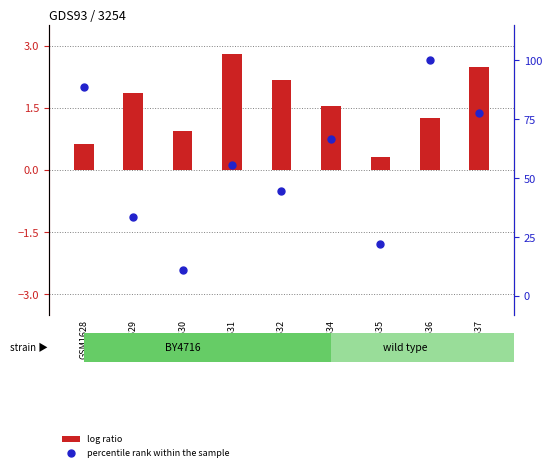

Which series reaches the minimum Y coordinate?

log ratio